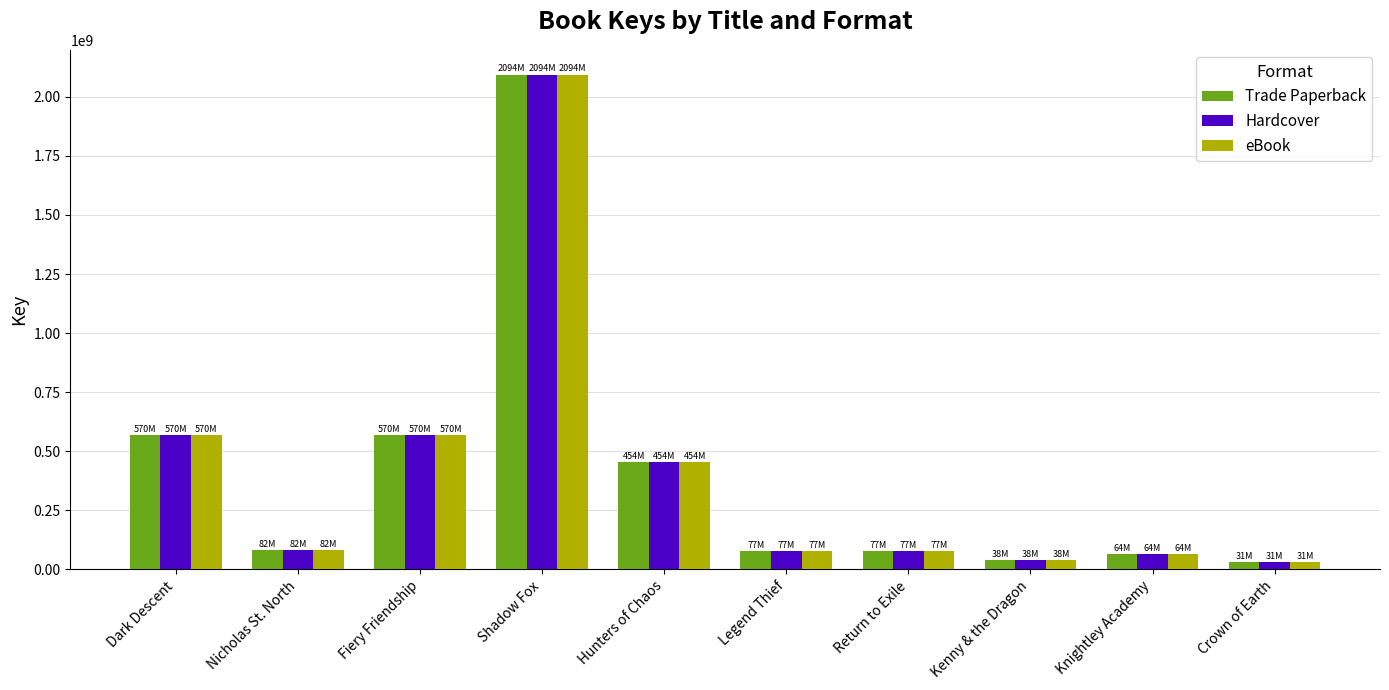

What is the difference between the Hardcover values at Hunters of Chaos and Shadow Fox?

1639818267